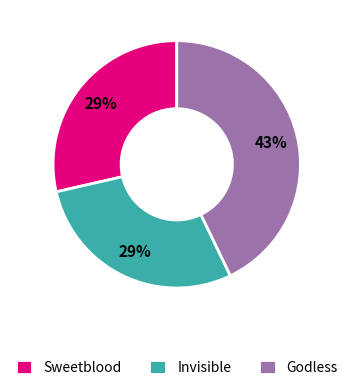

Approximately how many times larger is the value at Godless compared to Sweetblood?

1.5